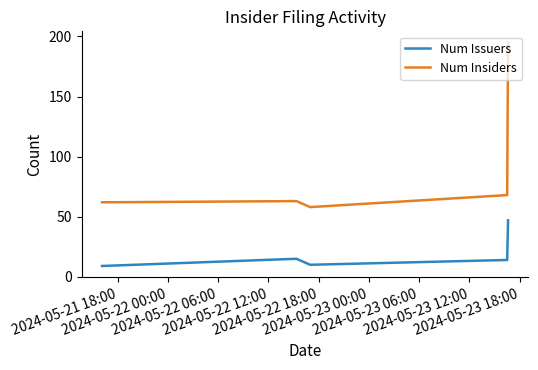

What is the difference between the maximum and minimum values in the Num Issuers series?

38